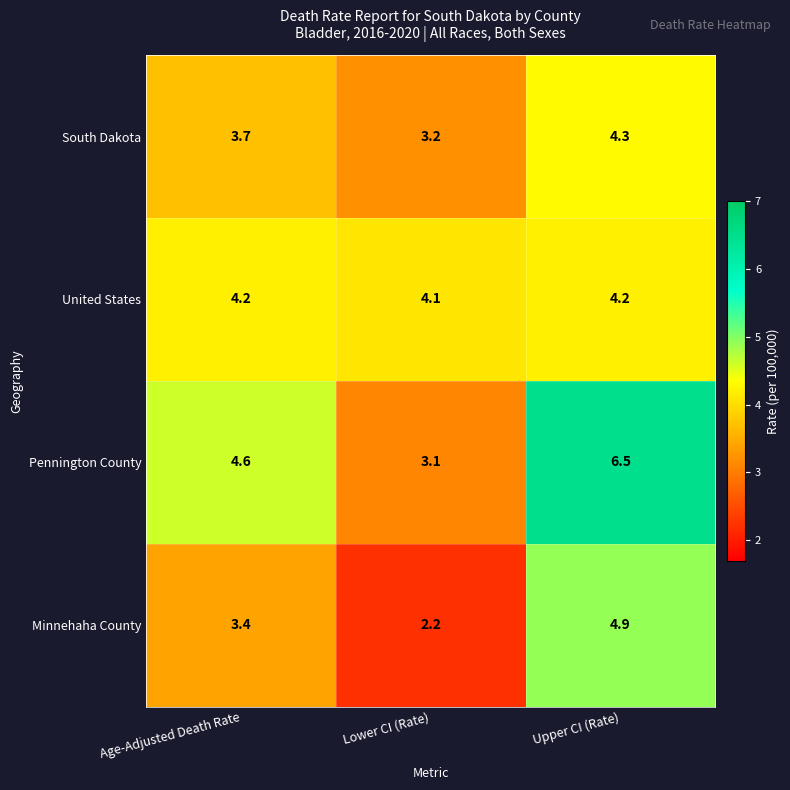

Is it true that Minnehaha County equals 3.4 at Lower CI (Rate)?

False